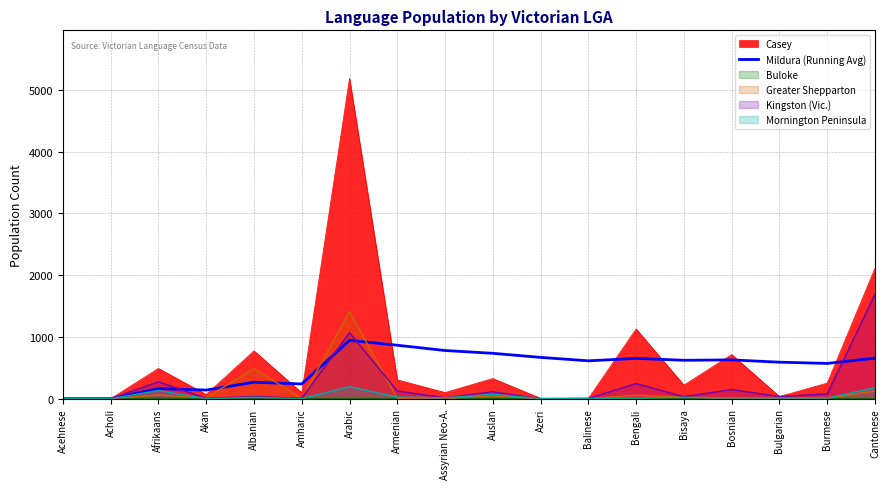

How many lines are shown in the chart?

6